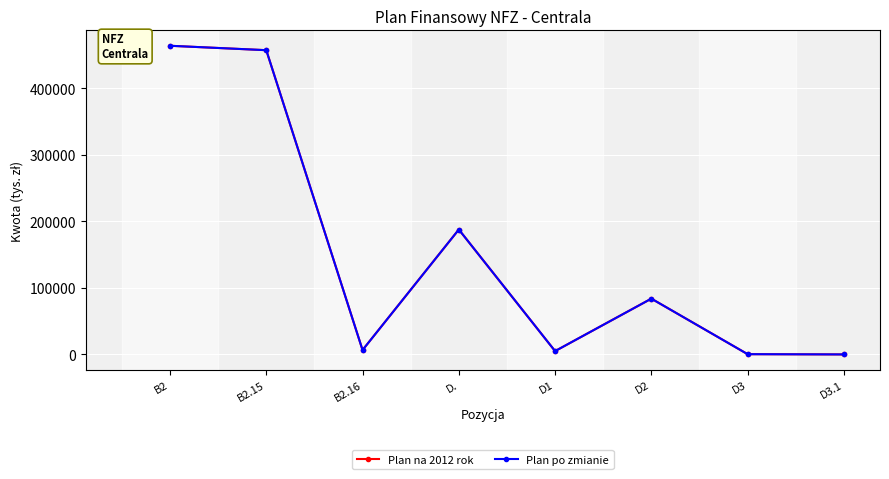

Between D. and B2.16, which is larger?

D.